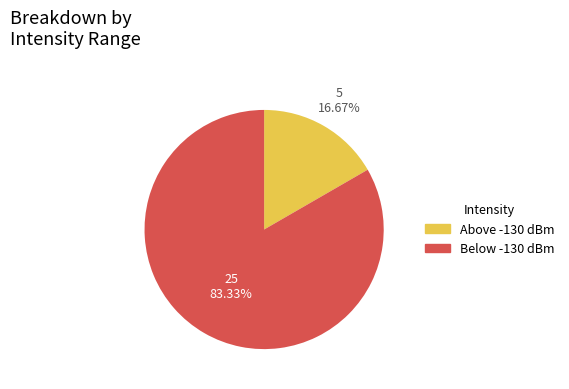

Does any single category account for the majority?

Yes